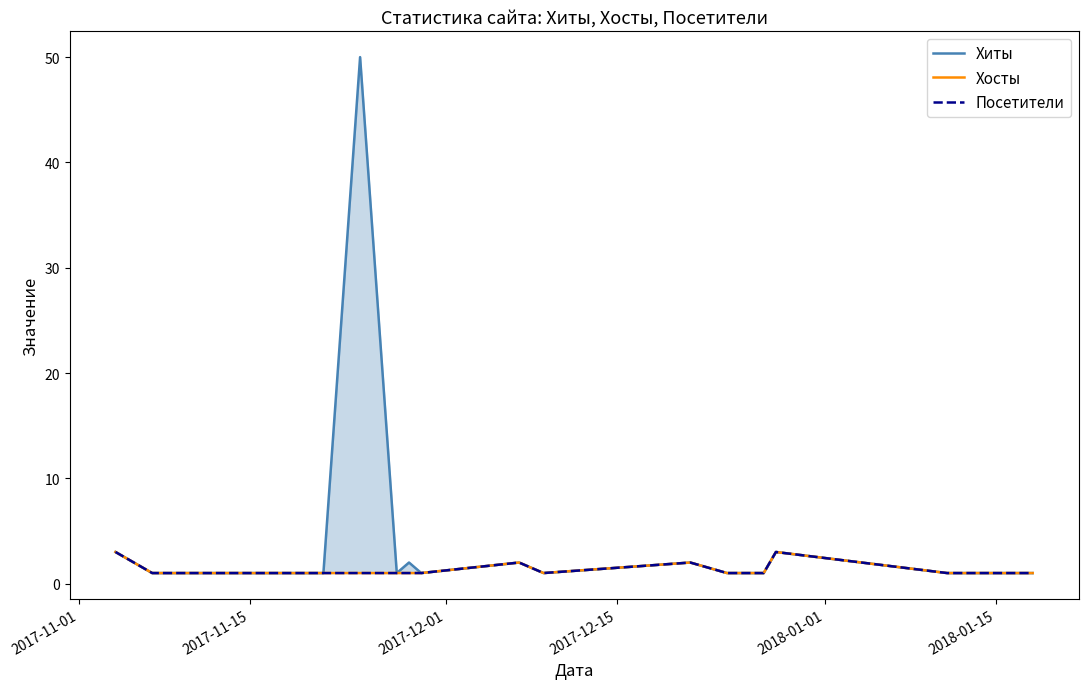

What is the maximum value shown in the chart?

50